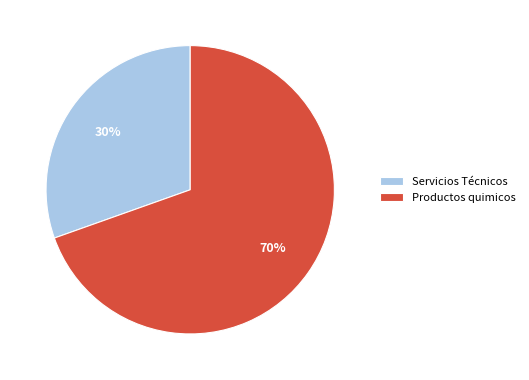

What percentage is the Servicios Técnicos slice, to the nearest percent?

30%